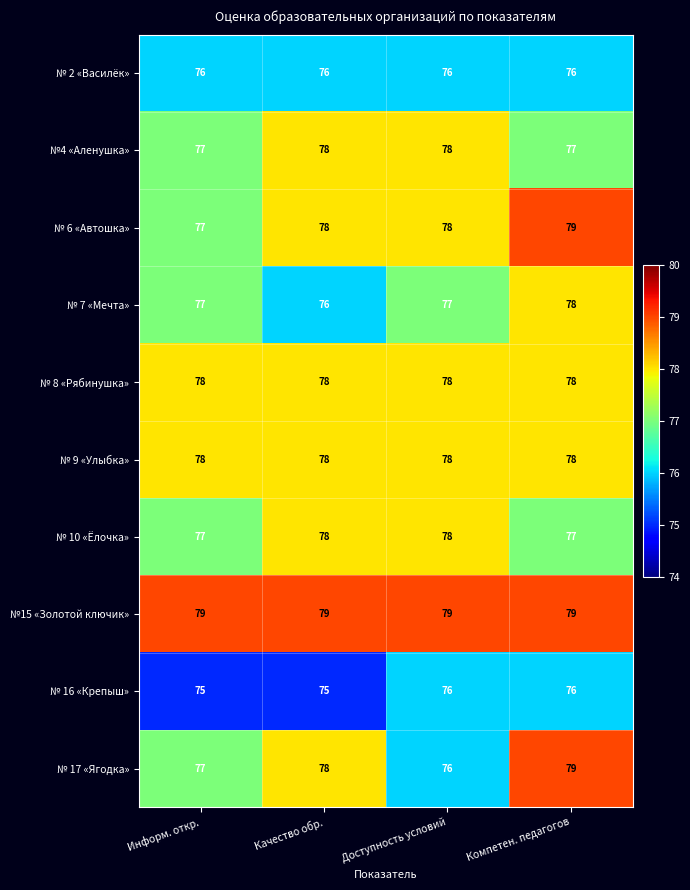

What is the sum of all № 7 «Мечта» values?

308